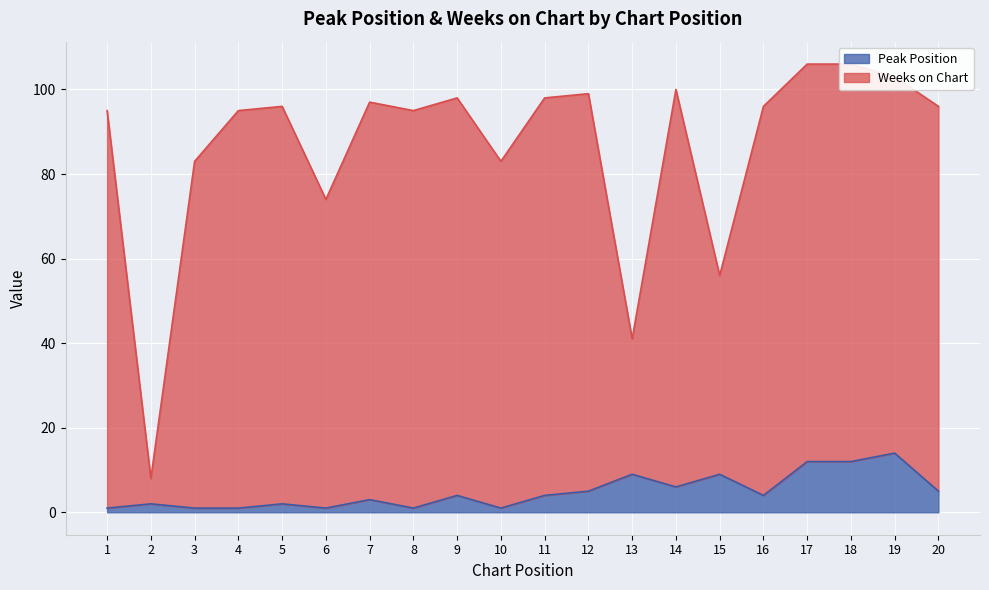

Reading left to right, extract all data points from this chart.

Peak Position: 1=1	2=2	3=1	4=1	5=2	6=1	7=3	8=1	9=4	10=1	11=4	12=5	13=9	14=6	15=9	16=4	17=12	18=12	19=14	20=5
Weeks on Chart: 1=95	2=8	3=83	4=95	5=96	6=74	7=97	8=95	9=98	10=83	11=98	12=99	13=41	14=100	15=56	16=96	17=106	18=106	19=103	20=96